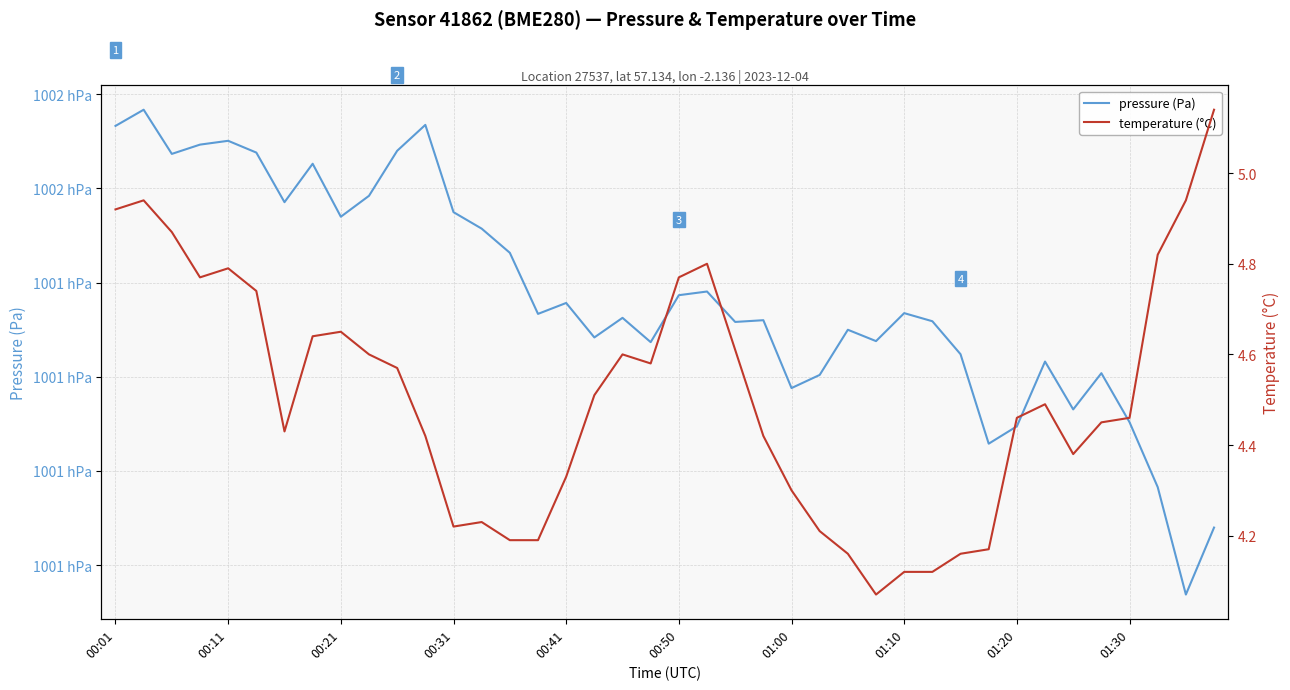

What is the approximate value of temperature (°C) at 00:31?

4.2